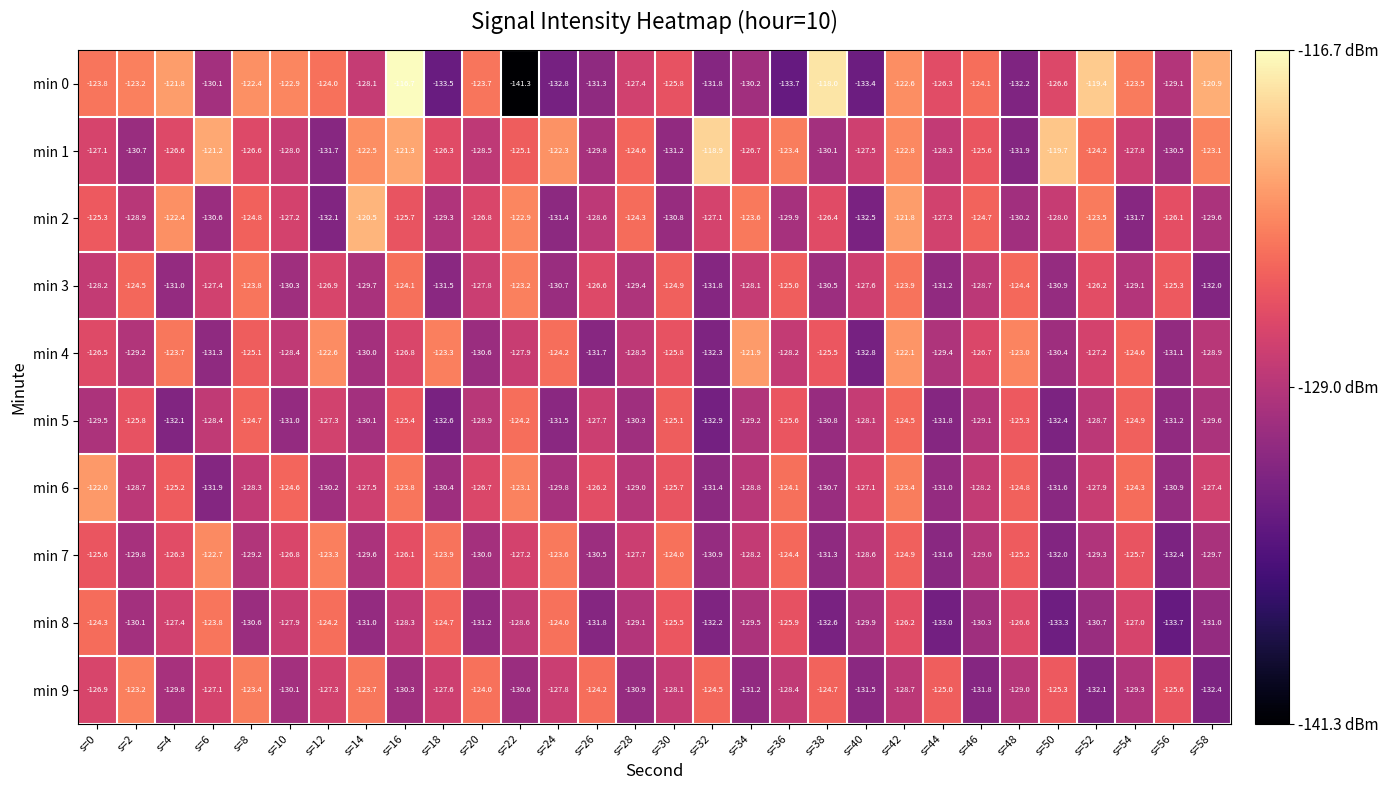

How many distinct data groups are displayed?

10